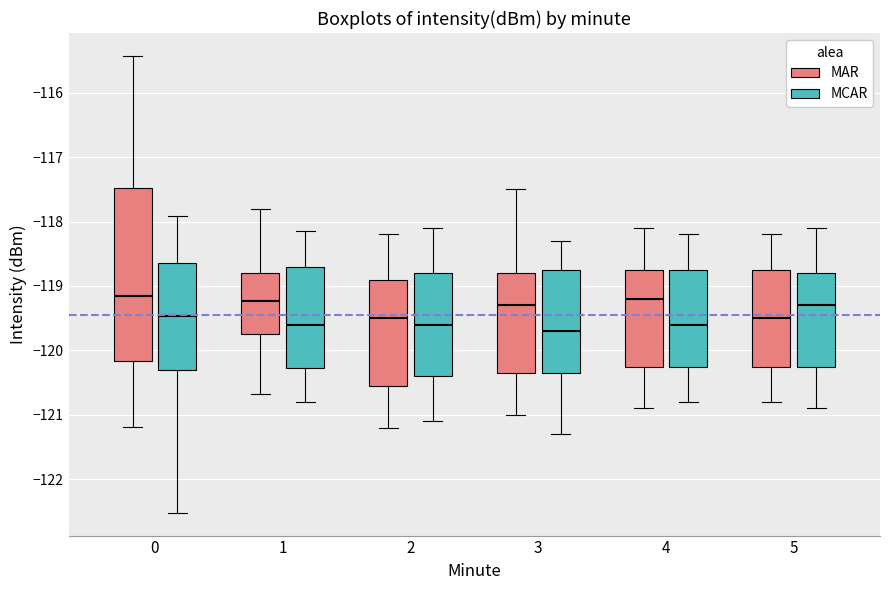

Reading left to right, read every box against the y-axis: the position of its median line, the range the box covers, and the ends of its whiskers. The values are not printed on the chart, so give them approximately, as read against the axis.

0 (MAR): median -119.2, box -120.2 to -117.5, whiskers -121.2 to -115.4
0 (MCAR): median -119.5, box -120.3 to -118.6, whiskers -122.5 to -117.9
1 (MAR): median -119.2, box -119.7 to -118.8, whiskers -120.7 to -117.8
1 (MCAR): median -119.6, box -120.3 to -118.7, whiskers -120.8 to -118.1
2 (MAR): median -119.5, box -120.5 to -118.9, whiskers -121.2 to -118.2
2 (MCAR): median -119.6, box -120.4 to -118.8, whiskers -121.1 to -118.1
3 (MAR): median -119.3, box -120.3 to -118.8, whiskers -121.0 to -117.5
3 (MCAR): median -119.7, box -120.3 to -118.7, whiskers -121.3 to -118.3
4 (MAR): median -119.2, box -120.2 to -118.7, whiskers -120.9 to -118.1
4 (MCAR): median -119.6, box -120.2 to -118.7, whiskers -120.8 to -118.2
5 (MAR): median -119.5, box -120.2 to -118.7, whiskers -120.8 to -118.2
5 (MCAR): median -119.3, box -120.2 to -118.8, whiskers -120.9 to -118.1